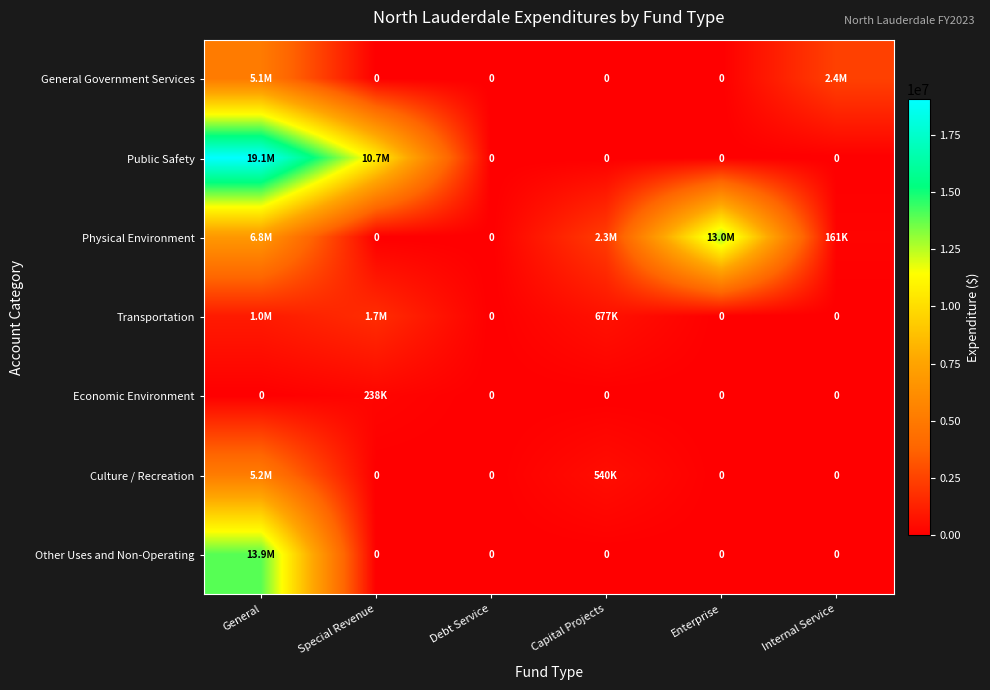

What is the difference between the maximum and minimum values in the Economic Environment series?

238405